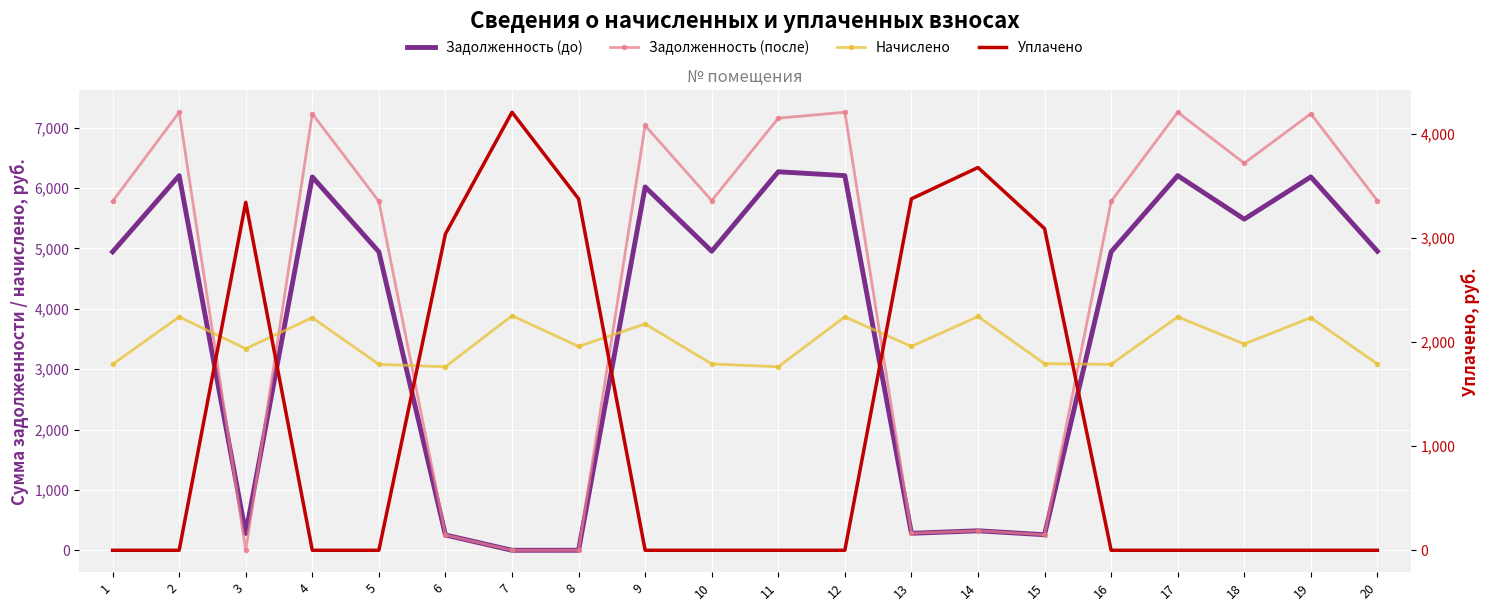

Reading left to right, extract all data points from this chart.

Задолженность (до): 4943.8	6206.6	277.7	6185.2	4943.8	253.3	0.0	0.6	6018.8	4954.1	6270.2	6206.6	281.4	322.8	257.6	4943.8	6206.6	5484.9	6185.2	4954.1
Задолженность (после): 5780.1	7256.5	0.0	7231.5	5780.1	253.3	0.0	0.0	7036.9	5792.1	7158.1	7256.5	281.4	322.8	257.6	5780.1	7256.5	6412.7	7231.5	5792.1
Начислено: 3080.2	3866.9	3340.1	3853.6	3080.2	3040.1	3886.0	3377.2	3749.9	3086.5	3040.1	3866.9	3377.2	3873.2	3091.0	3080.2	3866.9	3417.2	3853.6	3086.5
Уплачено: 0.0	0.0	3343.8	0.0	0.0	3040.1	4209.0	3377.2	0.0	0.0	0.0	0.0	3377.2	3677.8	3091.0	0.0	0.0	0.0	0.0	0.0